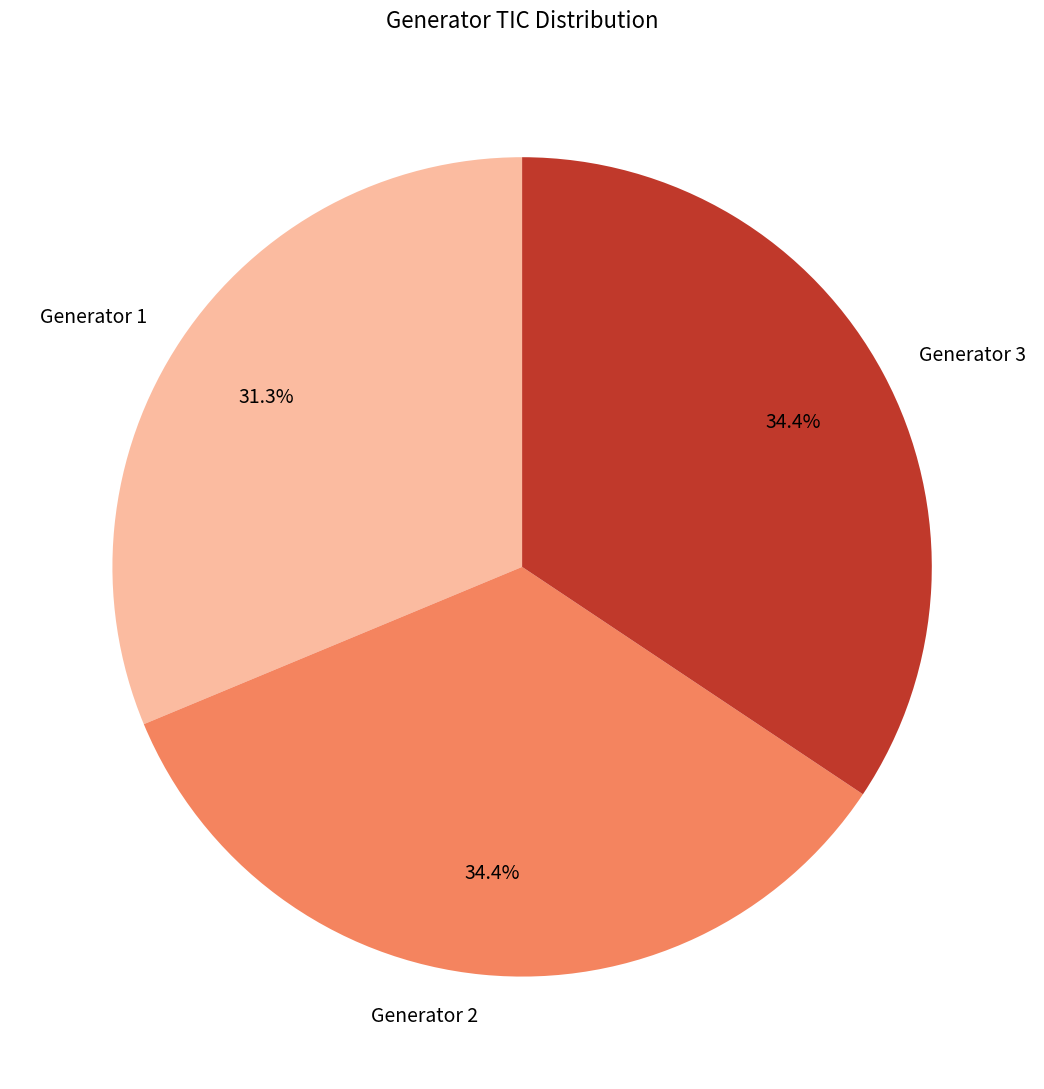

What is the smallest slice in the pie chart?

Generator 1